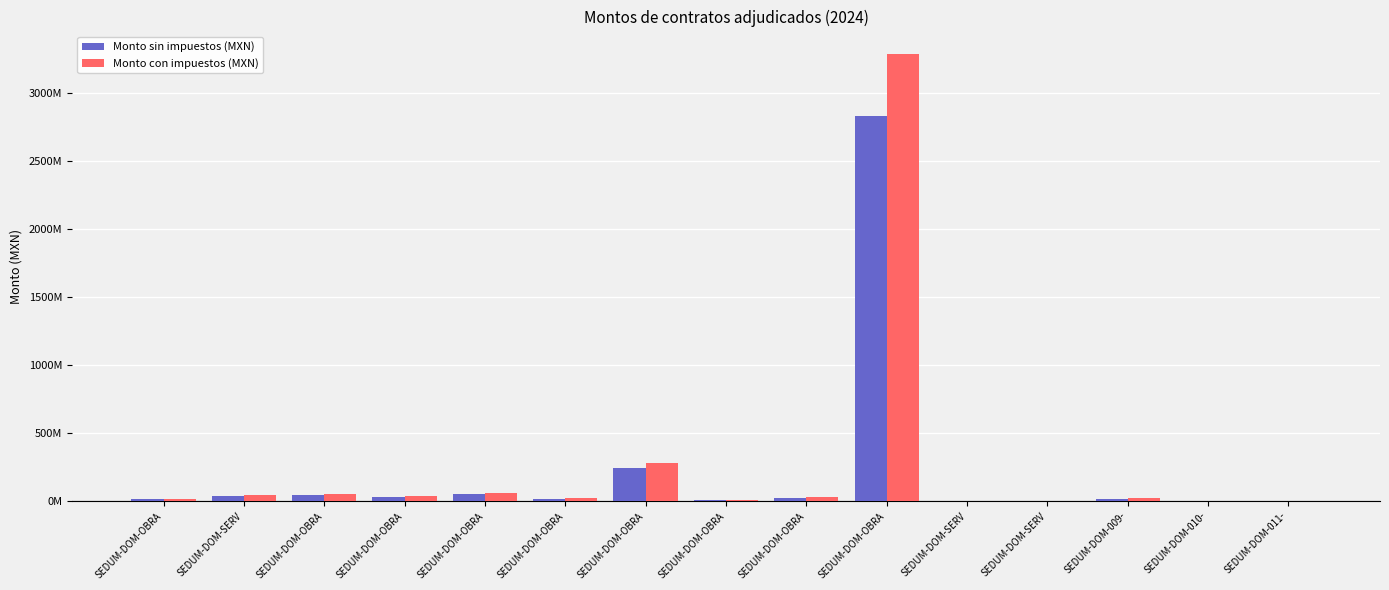

Where does the Monto sin impuestos (MXN) series first go above 18060999?

SEDUM-DOM-SERV